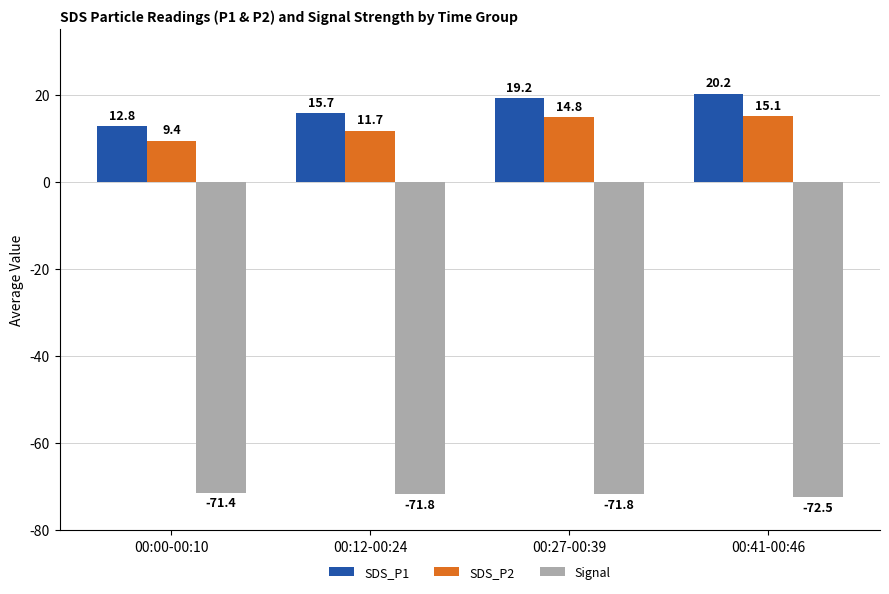

What position from the right is 00:41-00:46?

1